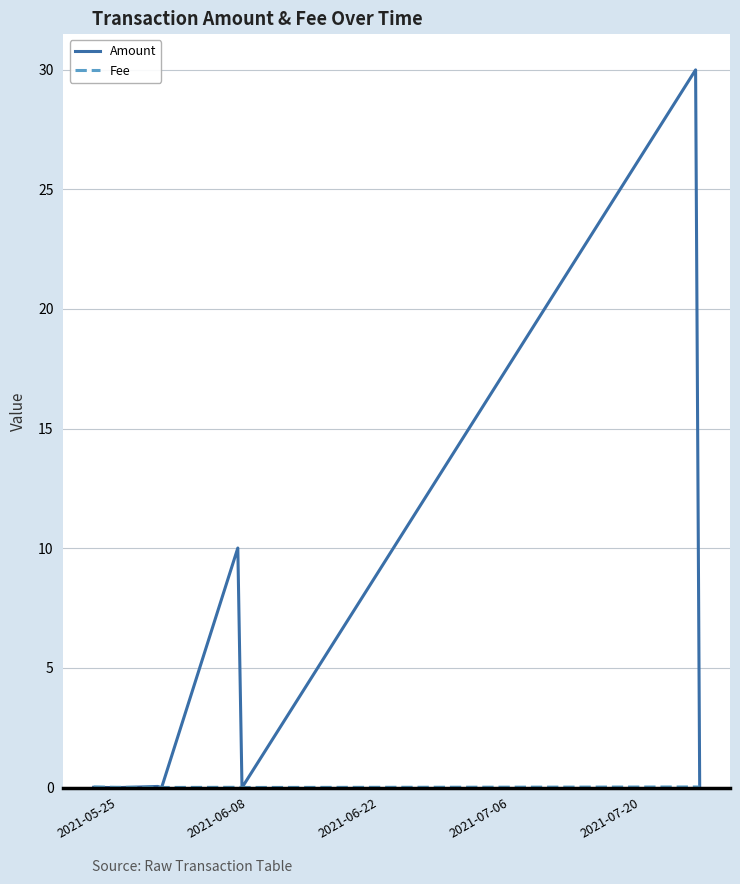

What is the highest value of the Amount series?

30.0